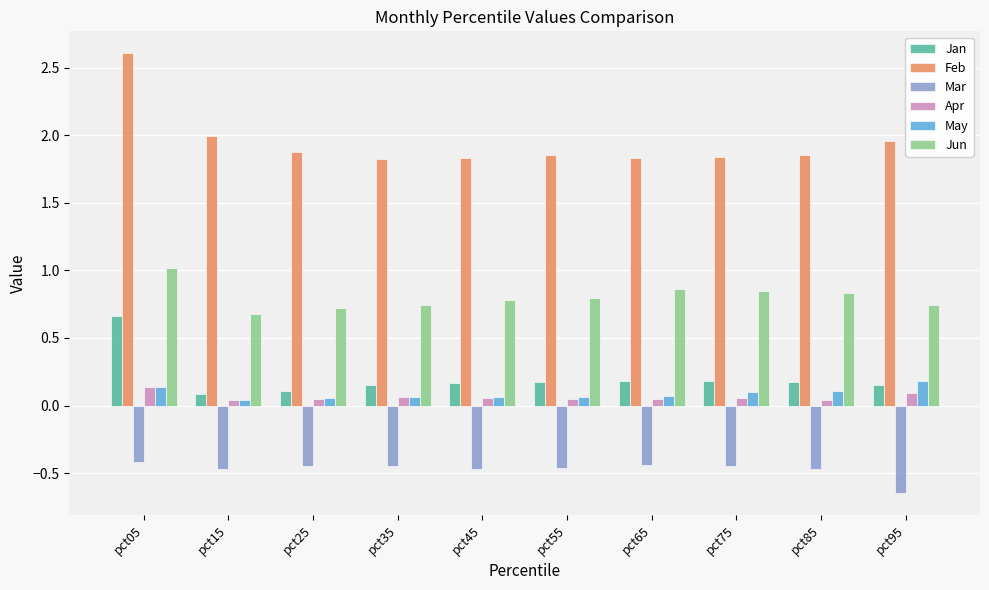

What is the sum of all Feb values?

19.5